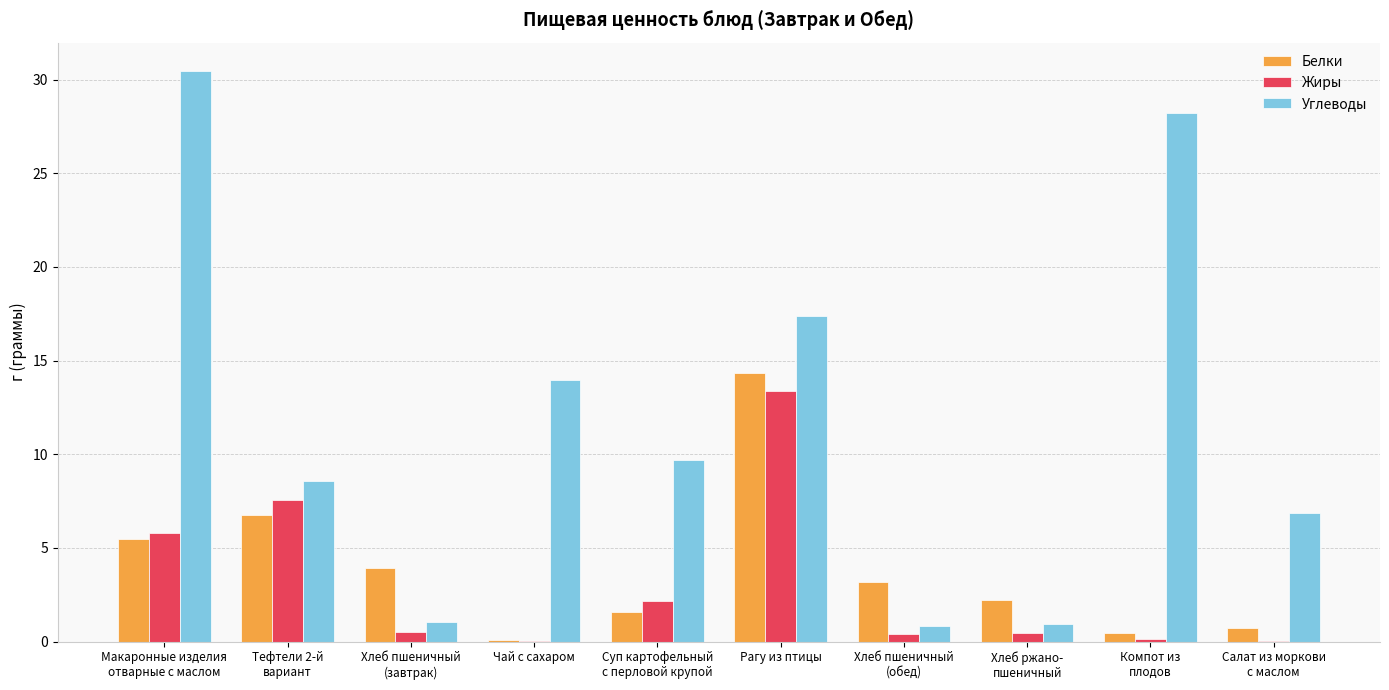

How many groups of bars are there?

10